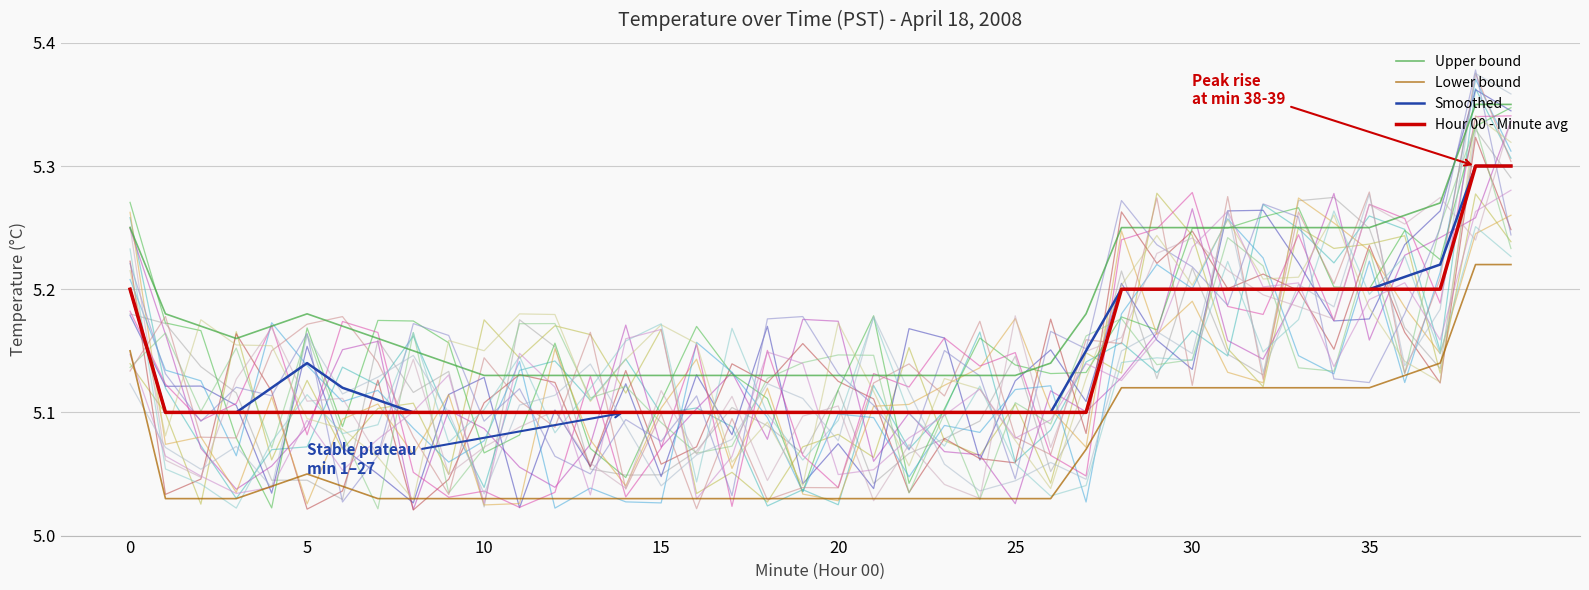

Read the Upper bound value at 32.

5.2